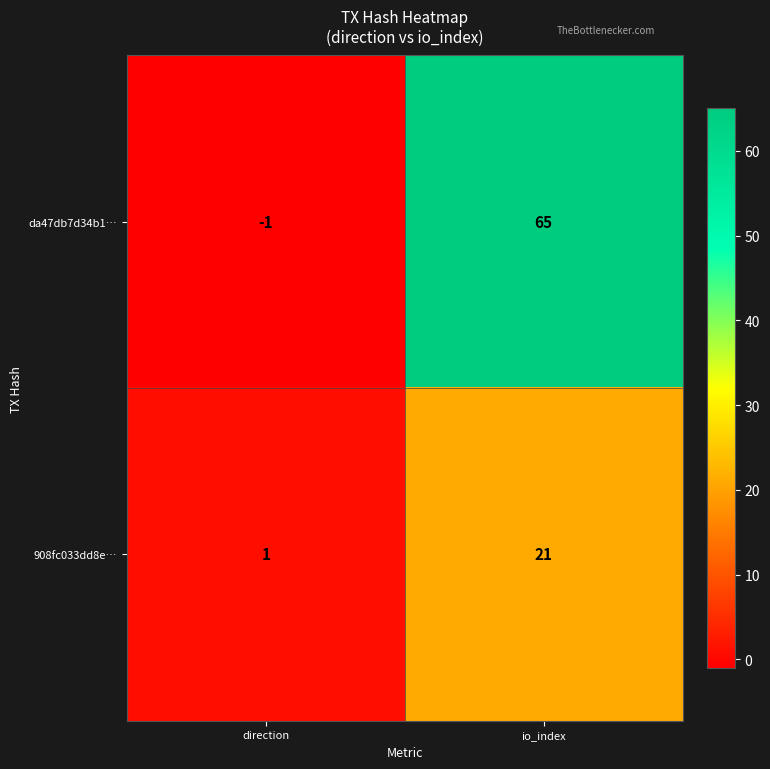

What is the total value across all series at io_index?

86